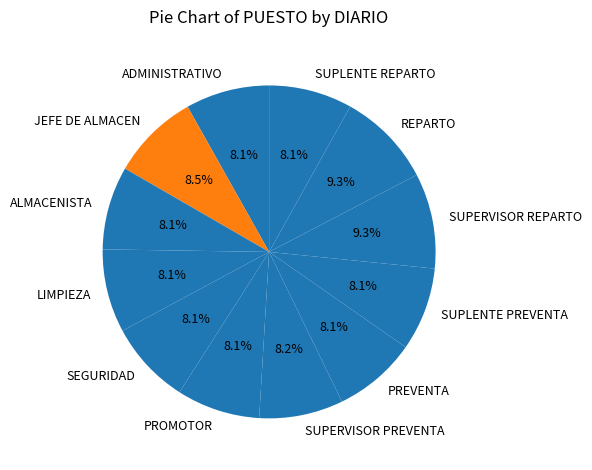

Combined, what portion of the pie is SUPERVISOR PREVENTA and JEFE DE ALMACEN?

16.7%